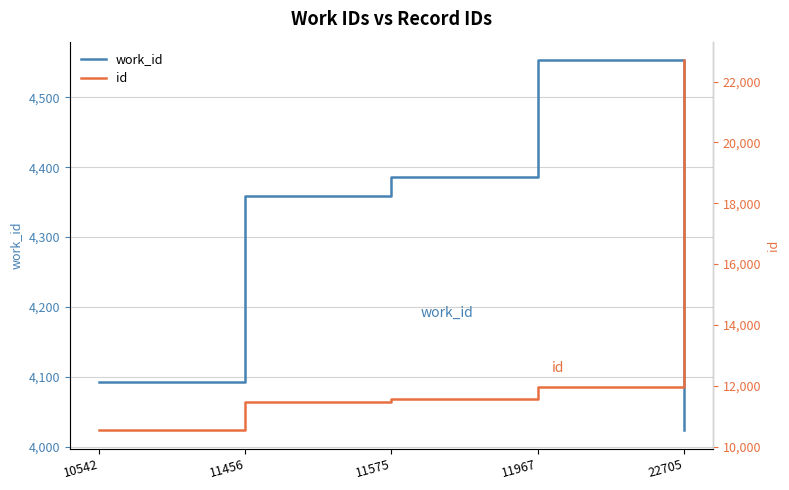

True or false: id has a value of 22705 at 22705.

True